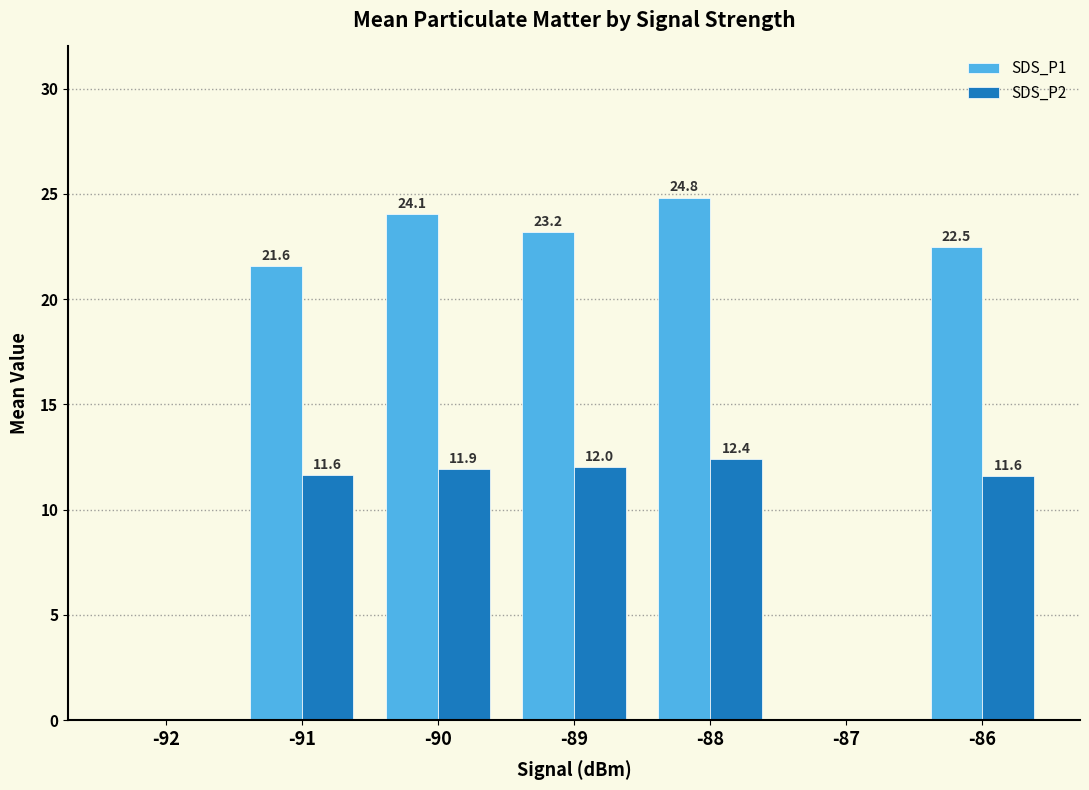

What are all the series names shown in the legend?

SDS_P1, SDS_P2